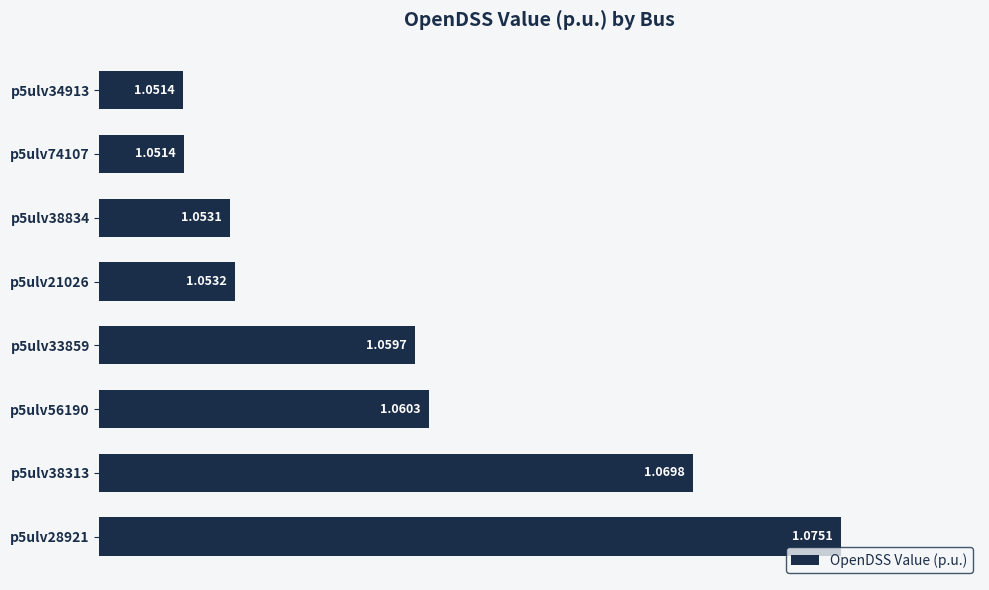

What is the sum of the values at p5ulv38313 and p5ulv28921?

2.1